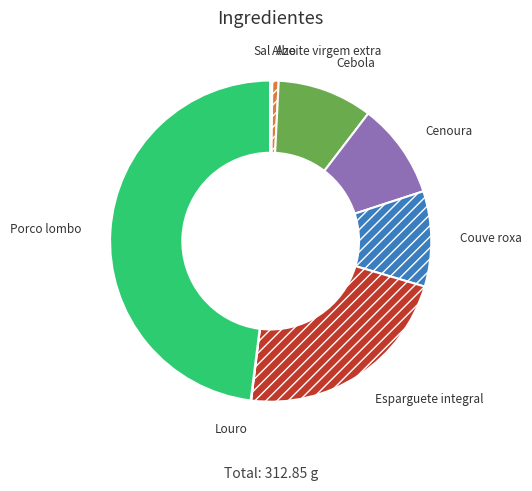

Which has a higher value, Couve roxa or Porco lombo?

Porco lombo